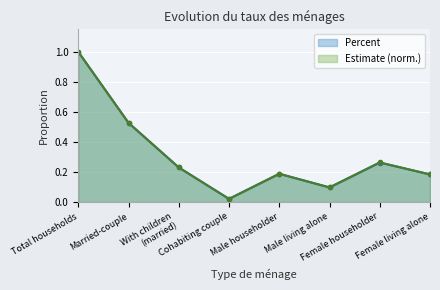

How many interior local peaks does the Percent series have?

2